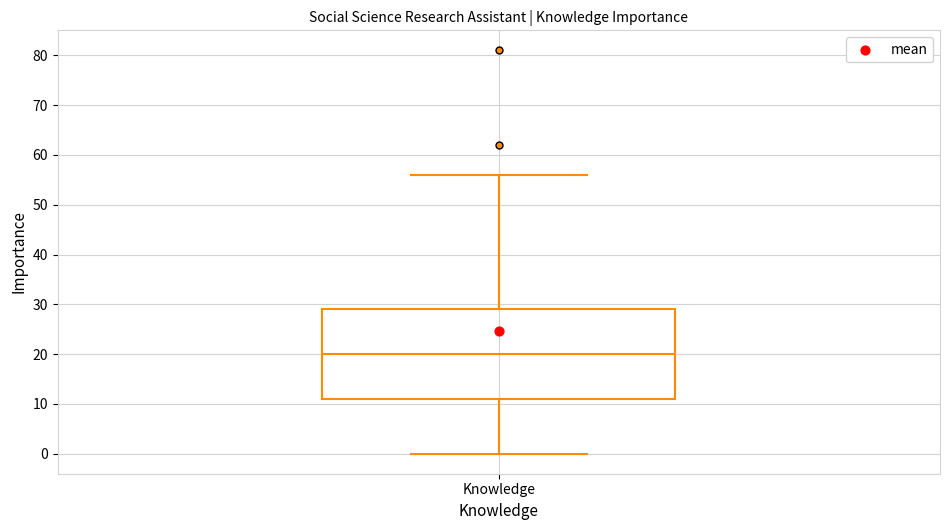

Transcribe this box plot: give where the median line is, the range the box spans, and where the two whiskers end, as read against the y-axis. The values are not printed on the chart, so give them approximately, as read against the axis.

median 20, box 11 to 29, whiskers 0 to 56